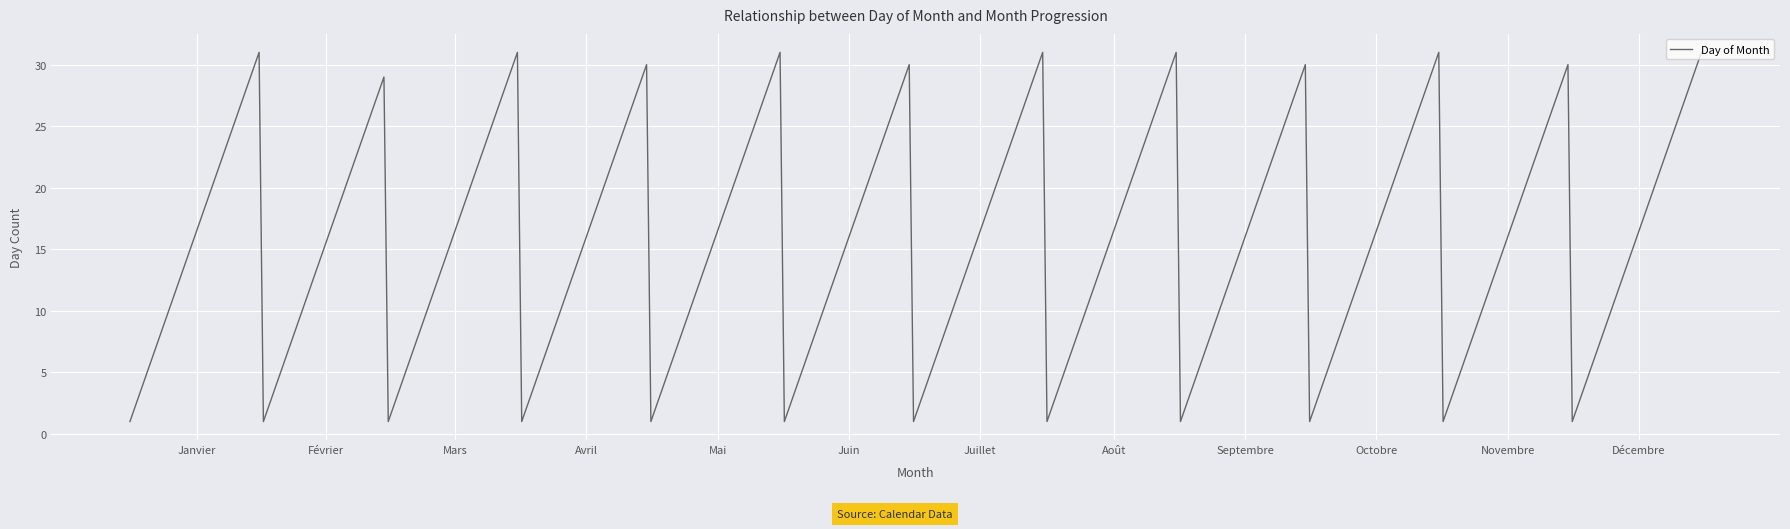

What is the greatest value displayed?

31